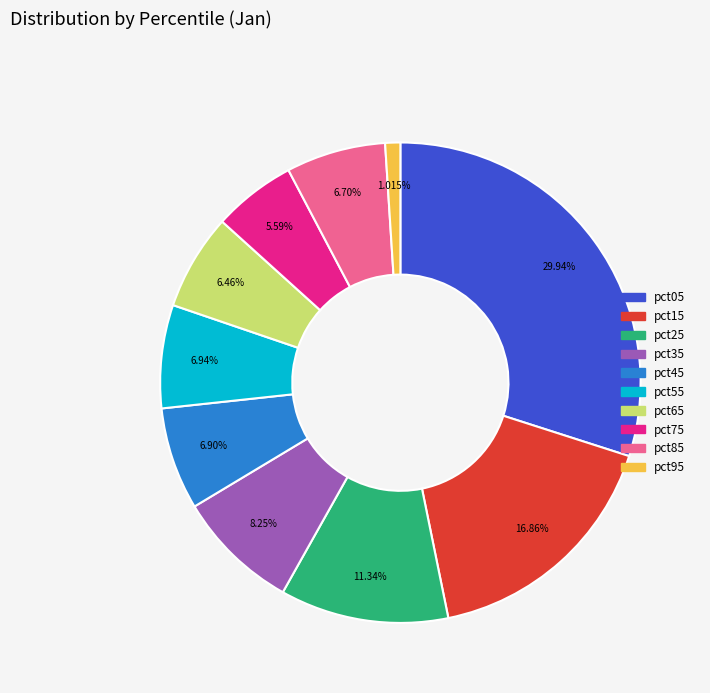

What percentage is the pct15 slice, to the nearest percent?

17%